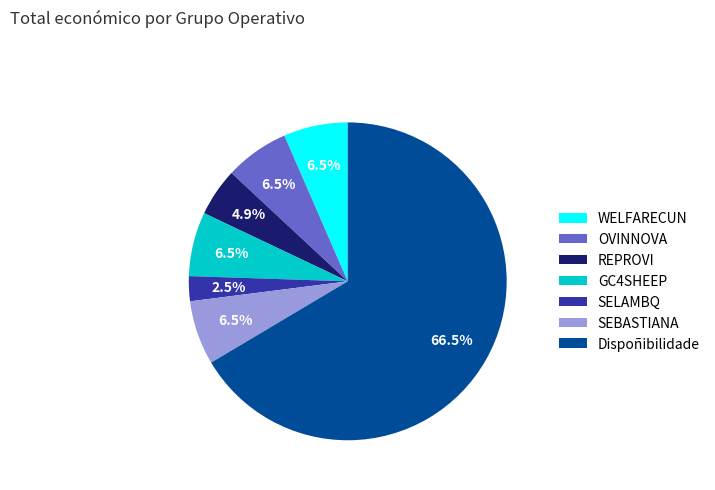

Which slice is the largest?

Dispoñibilidade